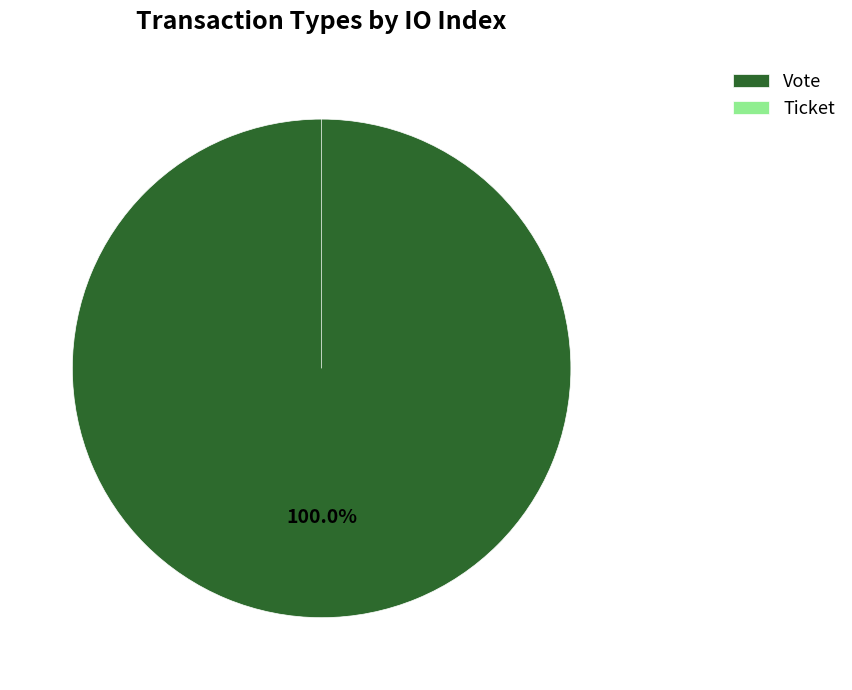

Which category accounts for the majority?

Vote